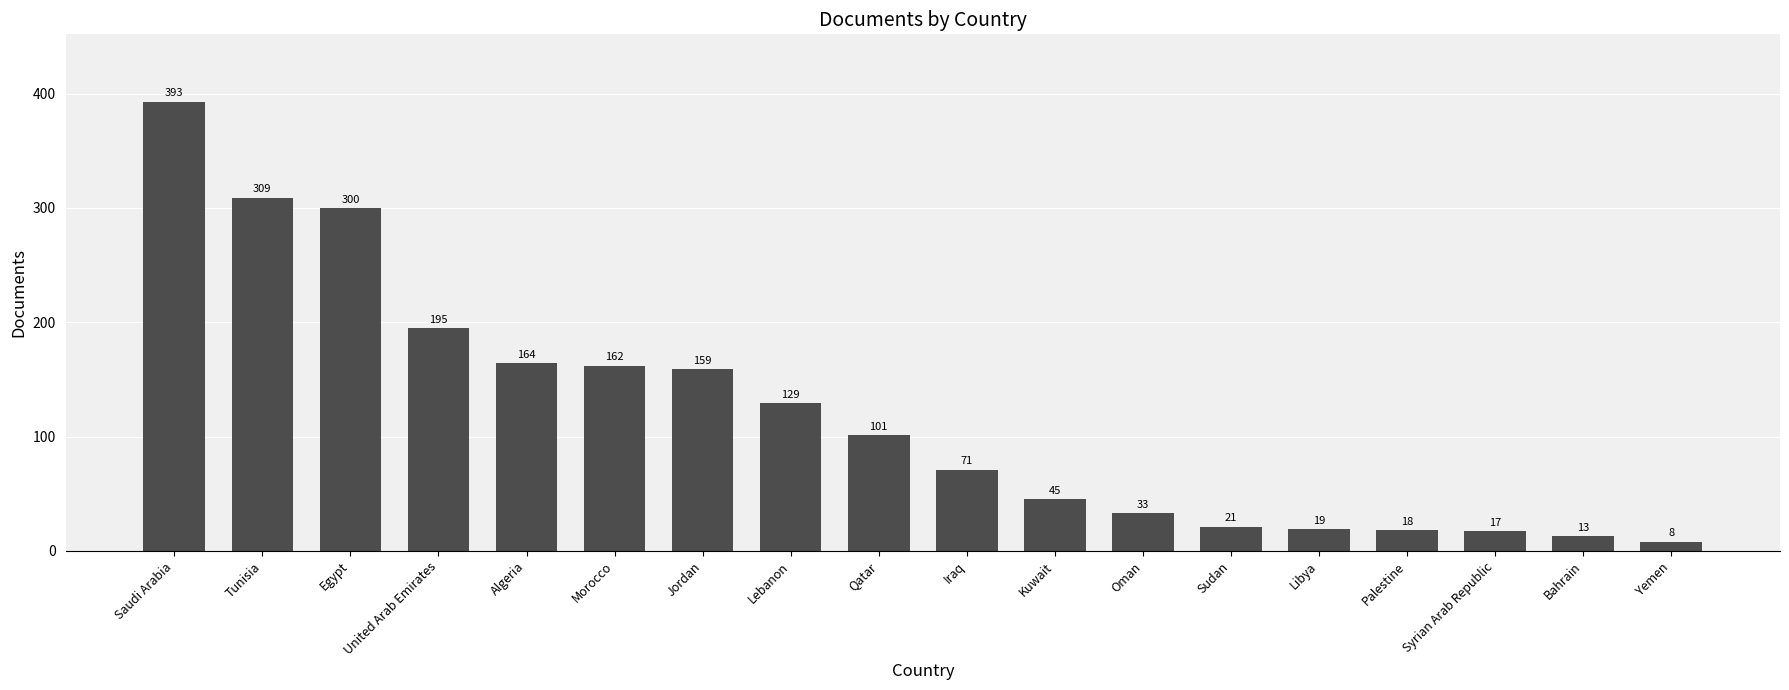

What is the difference between the maximum and second lowest values?

380